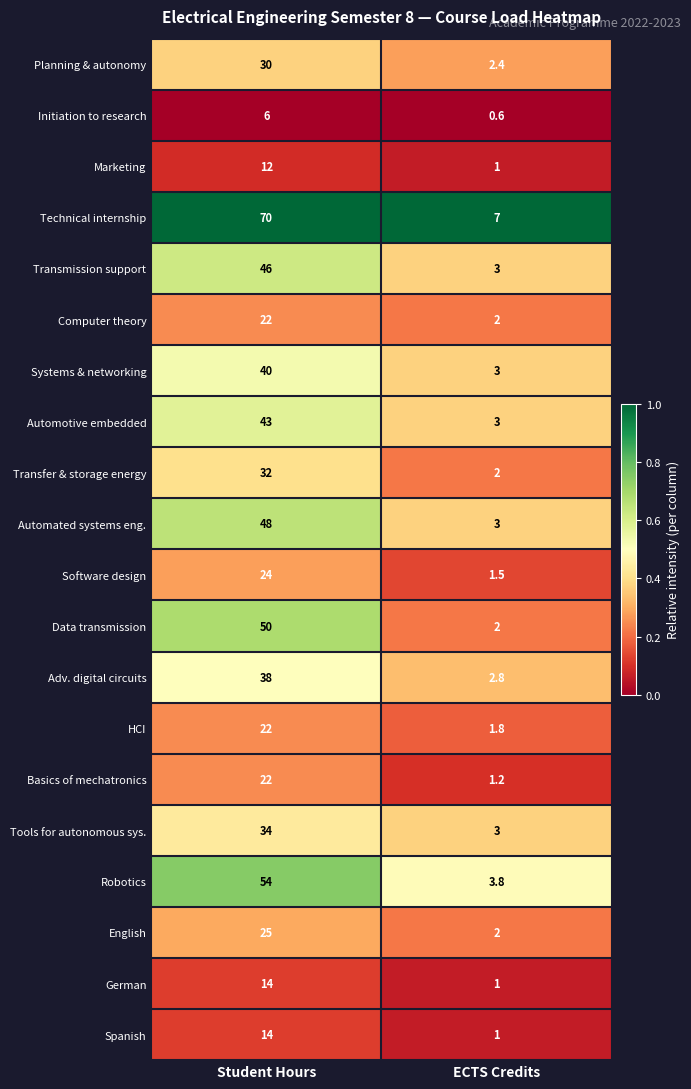

Which category has the lowest value across all series?

ECTS Credits